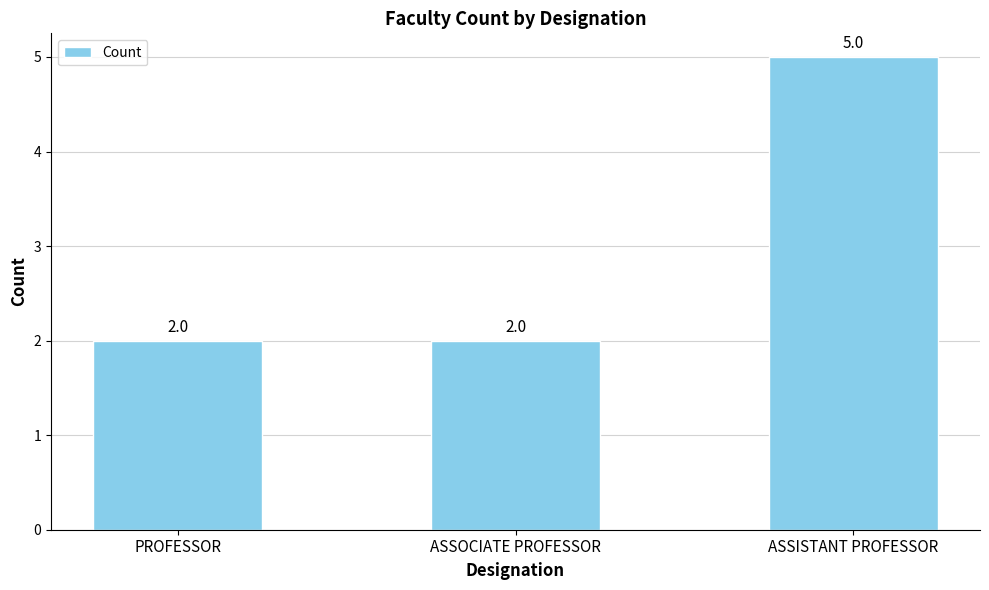

What is the maximum value shown in the chart?

5